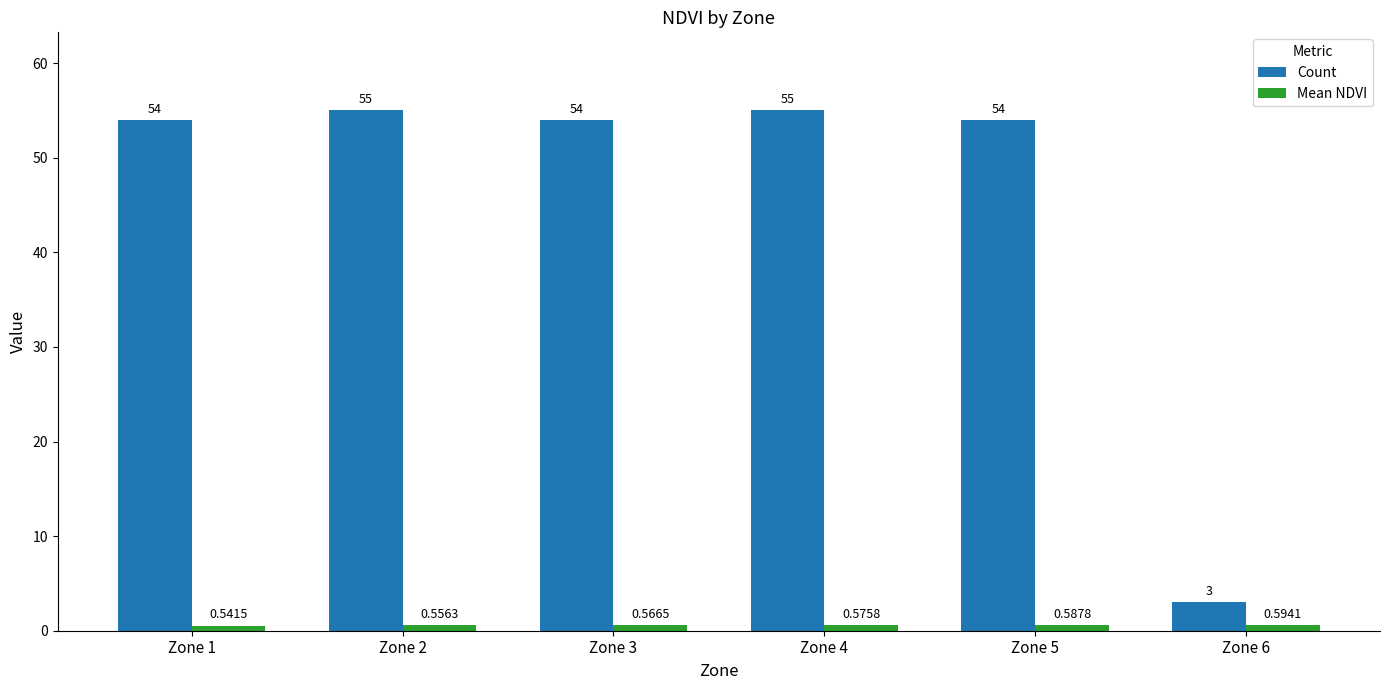

How many data points in Count are less than 54?

1